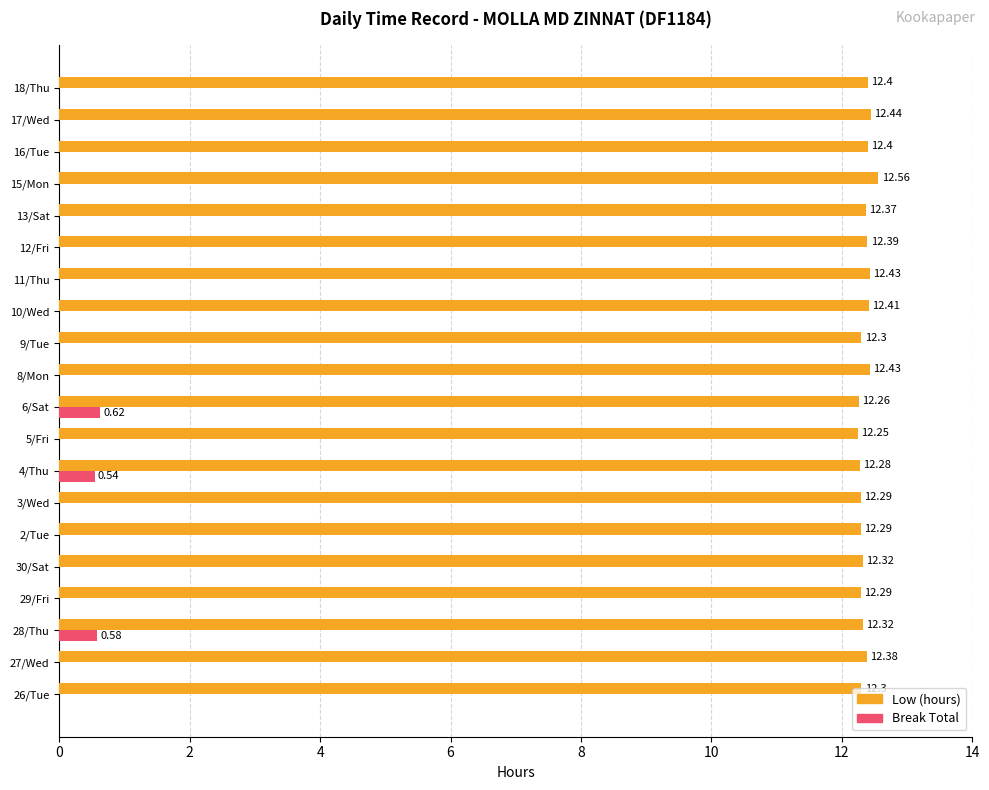

What is the total value across all series at 13/Sat?

12.4